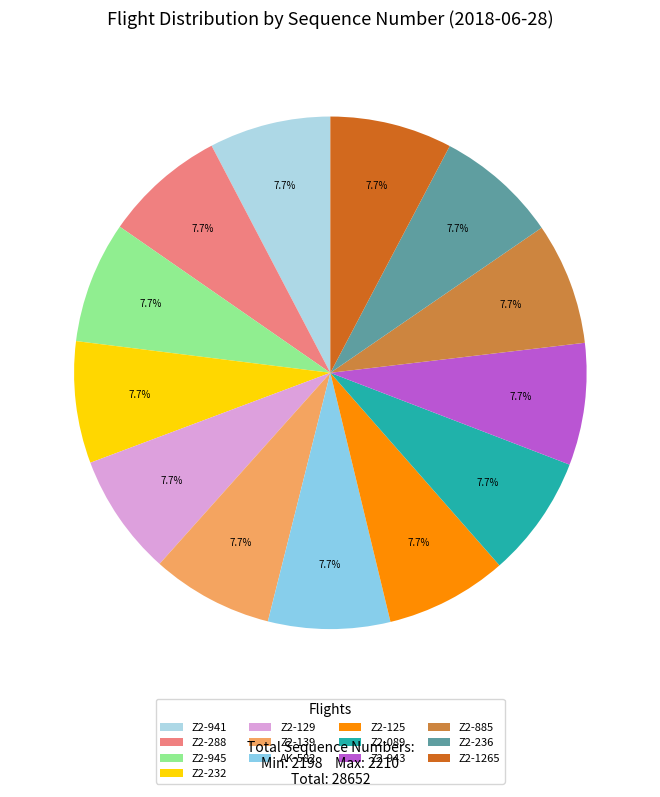

To the nearest percent, what is the combined percentage of Z2-236 and Z2-232?

15%